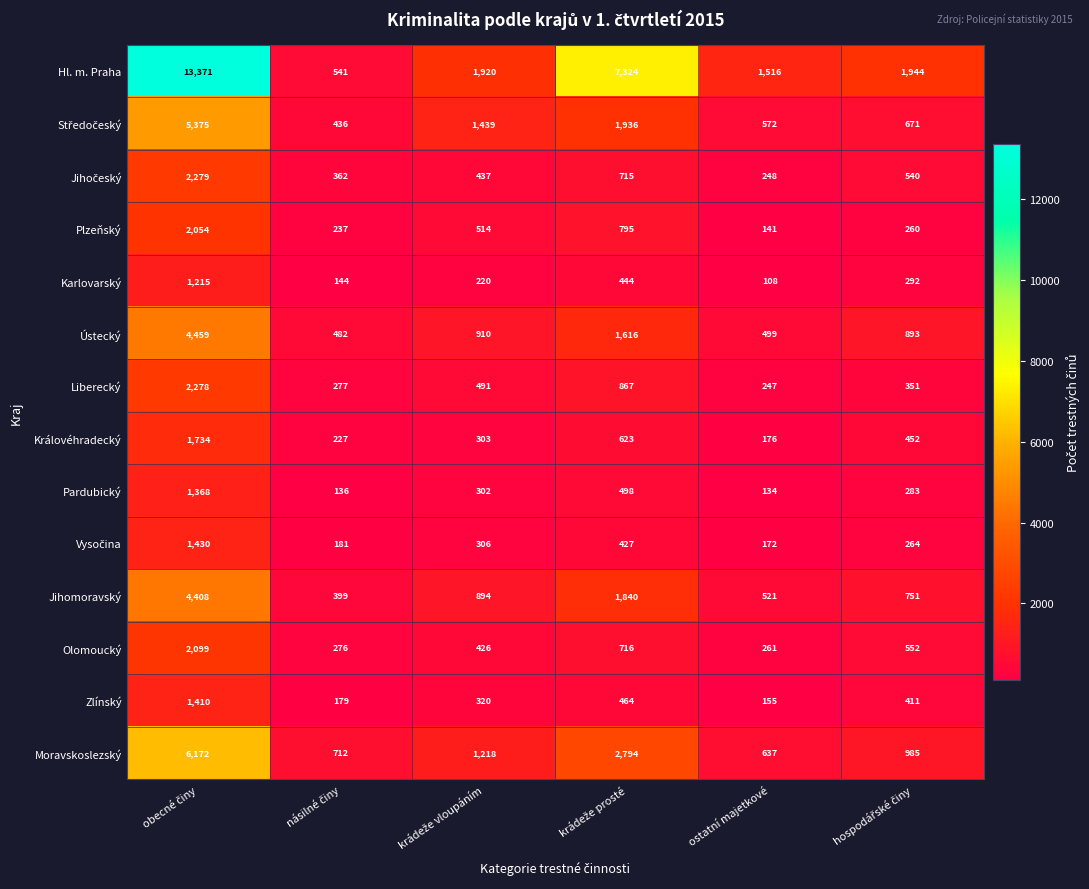

What is the difference between the second highest and minimum values in the Plzeňský series?

654